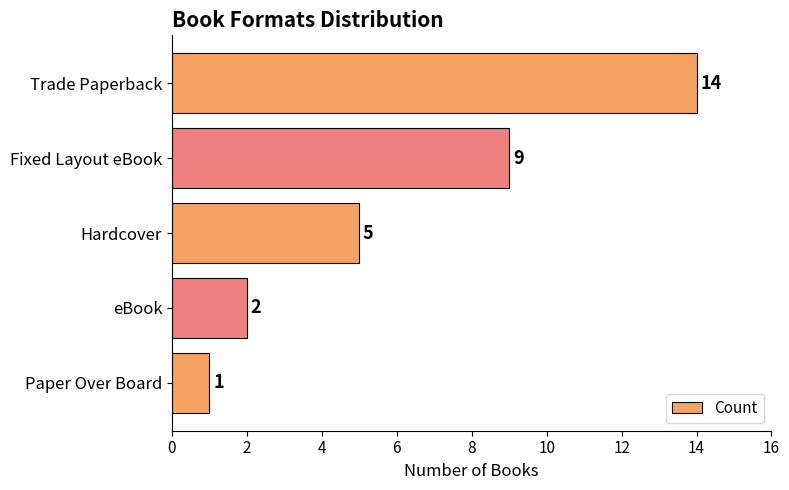

What is the change in value from Fixed Layout eBook to Hardcover?

-4